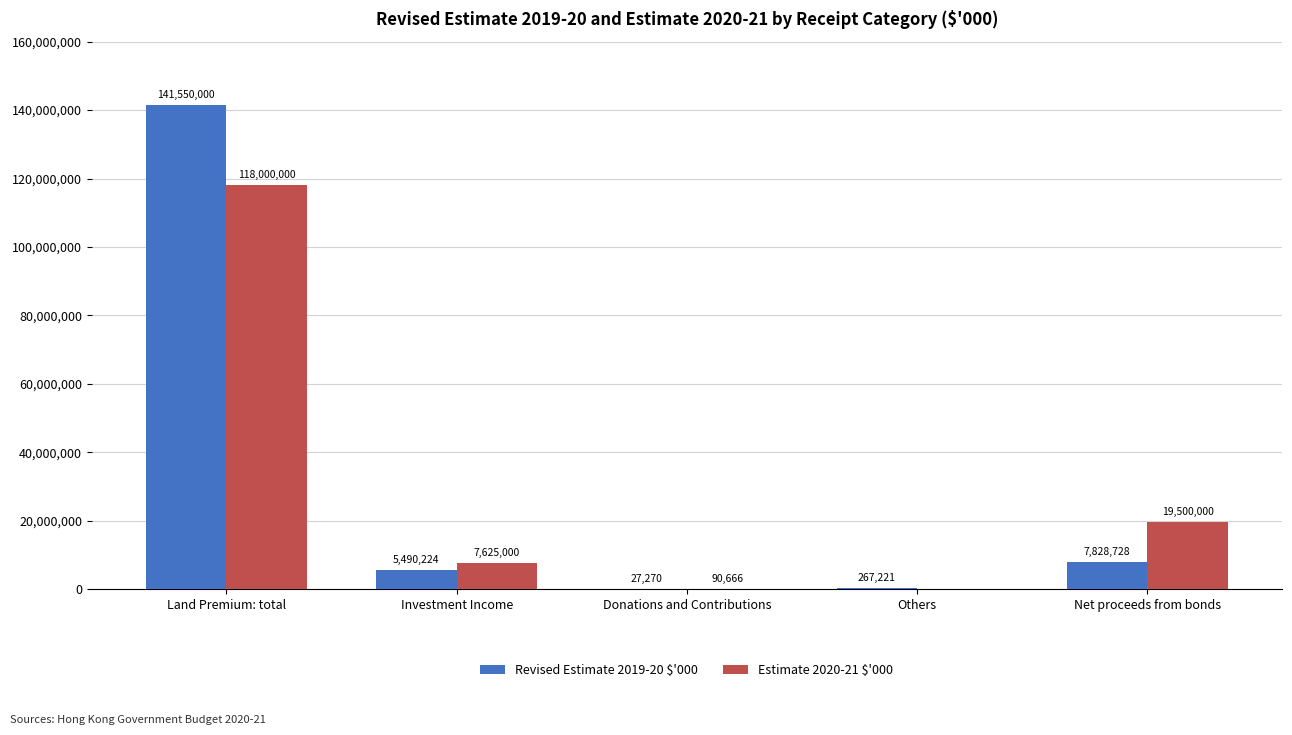

Count the number of data series in this chart.

2